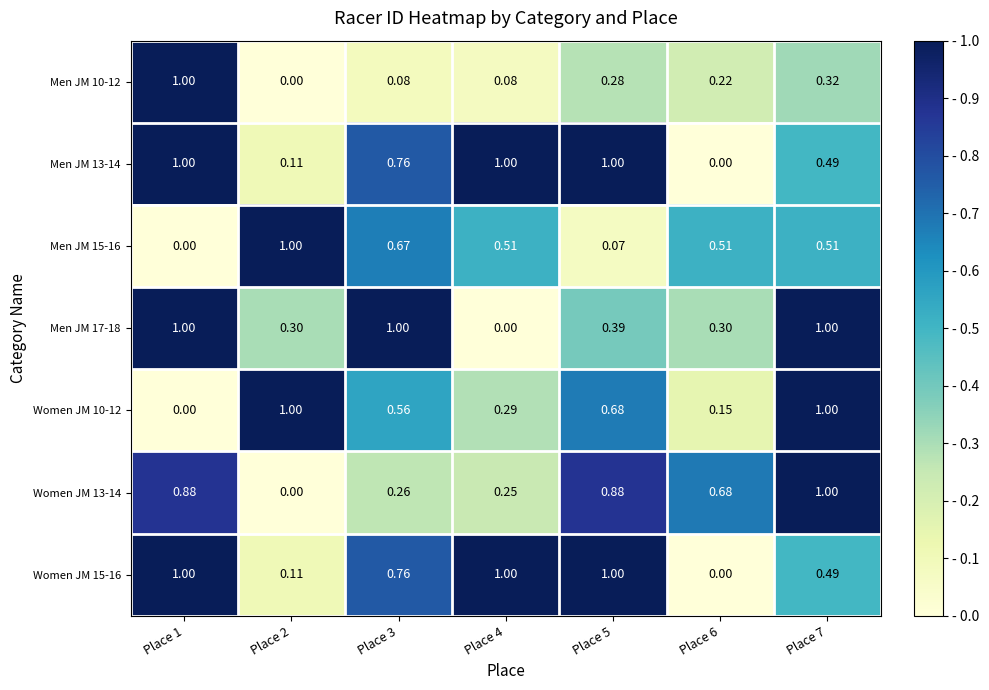

Count the number of data series in this chart.

7